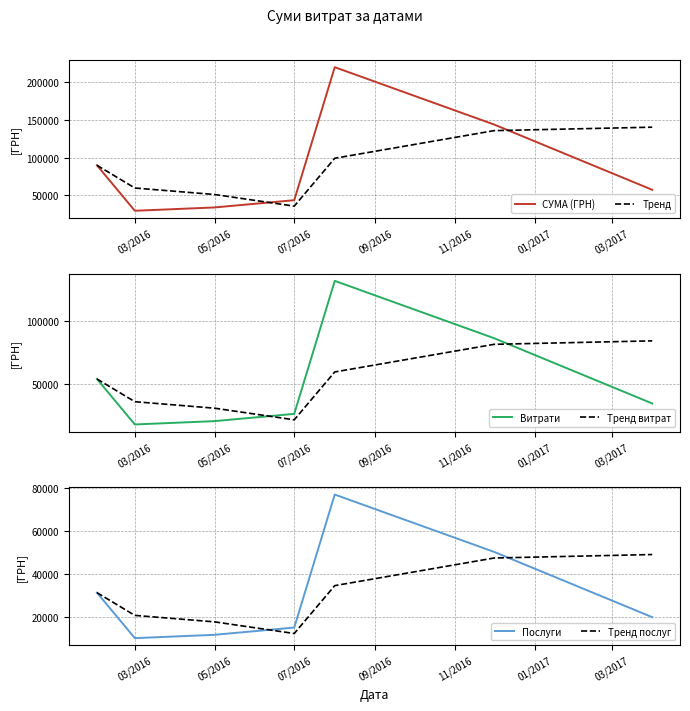

Read the Тренд витрат value at 07/2016.

21535.0